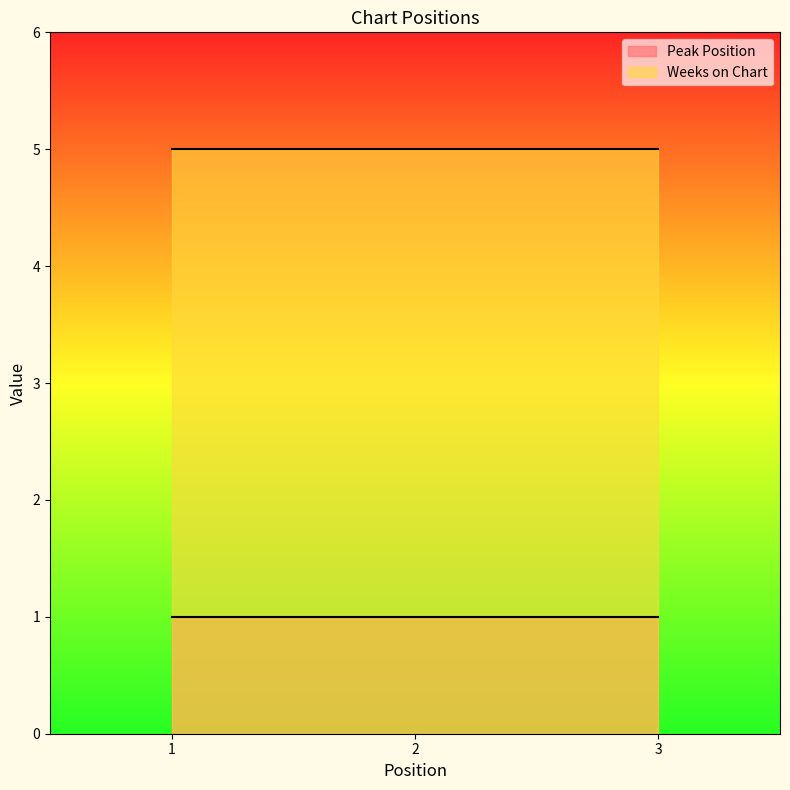

At how many categories does at least one series exceed 1?

3